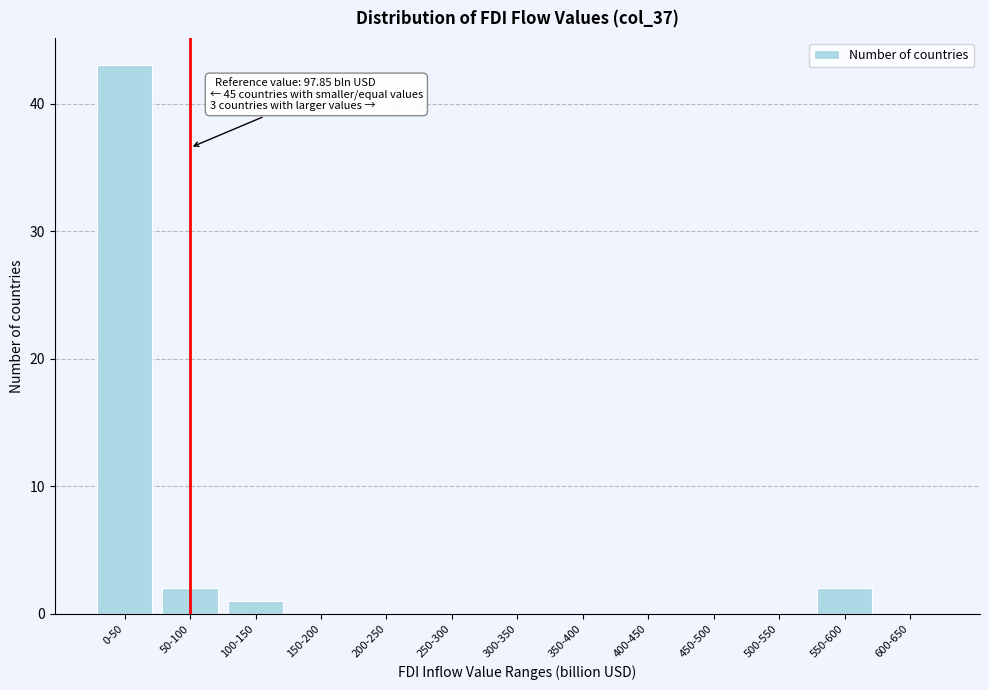

Reading left to right, list all the values displayed in this chart.

0-50=43	50-100=2	100-150=1	150-200=0	200-250=0	250-300=0	300-350=0	350-400=0	400-450=0	450-500=0	500-550=0	550-600=2	600-650=0